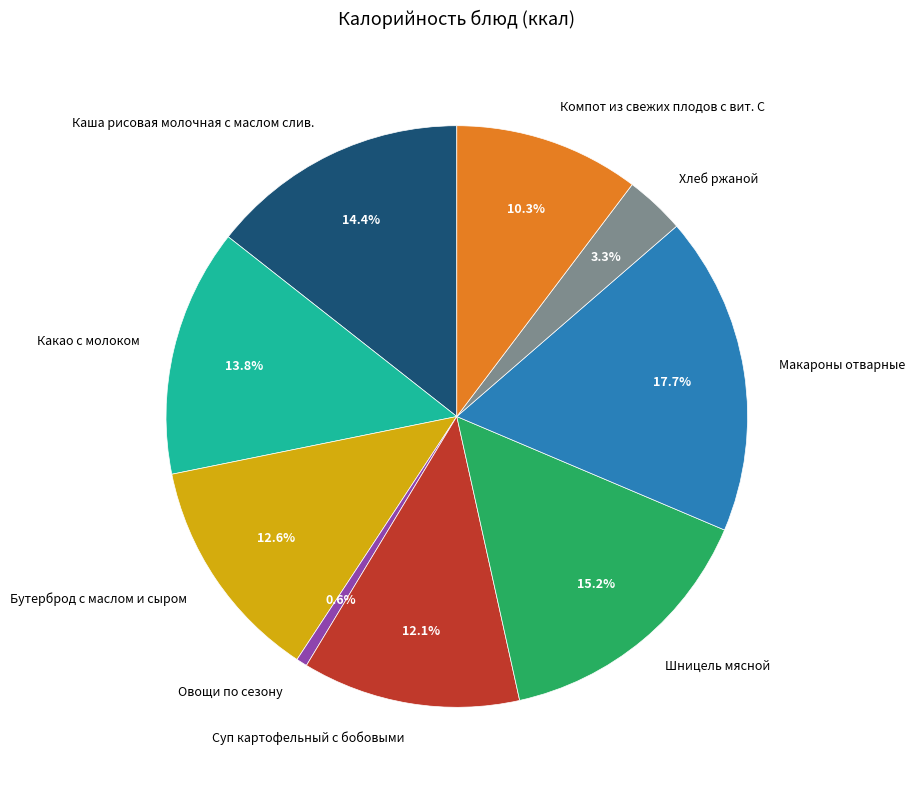

Approximately how many times larger is the value at Компот из свежих плодов с вит. С compared to Хлеб ржаной?

3.1